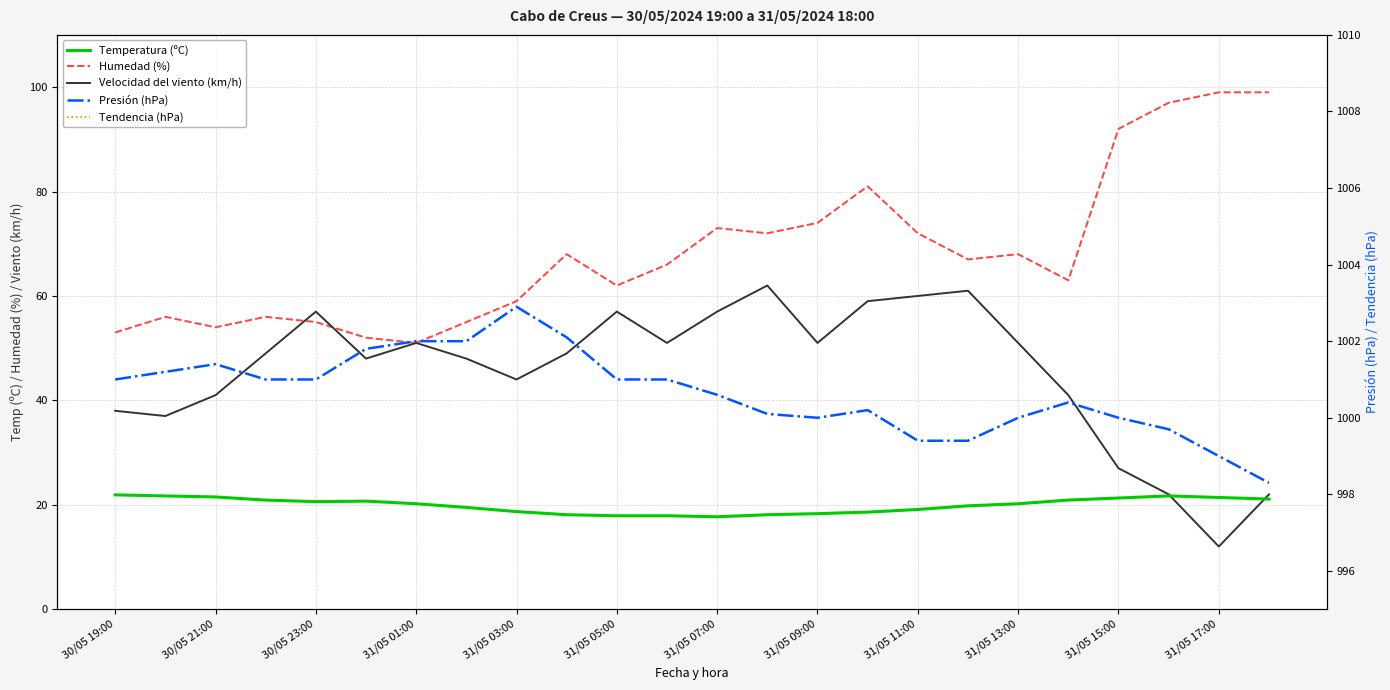

True or false: Humedad (%) has more than 1 points higher than both neighbors.

True